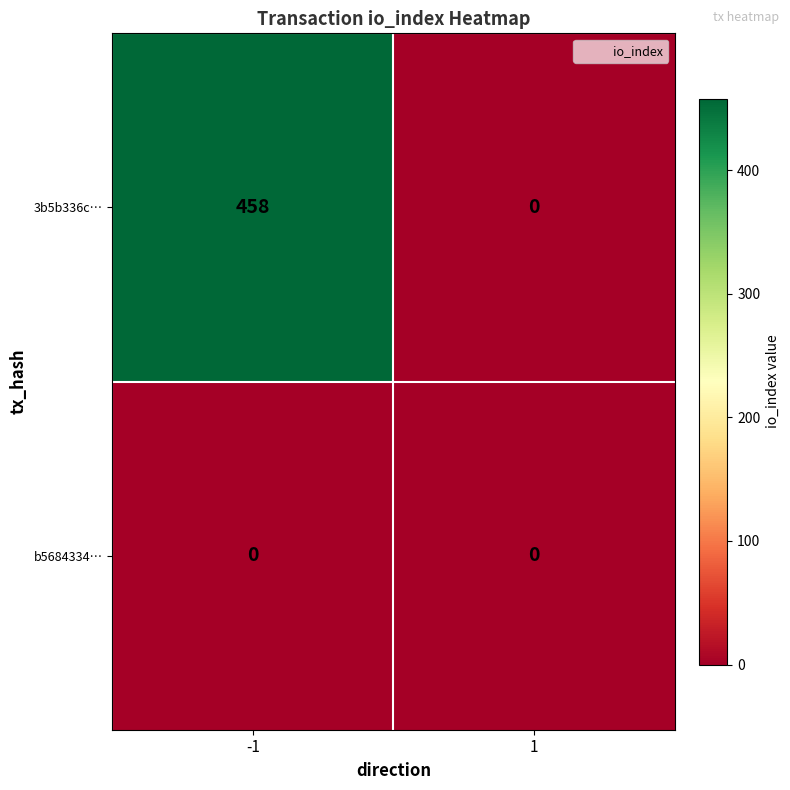

Is it true that 3b5b336c… equals 795 at -1?

False